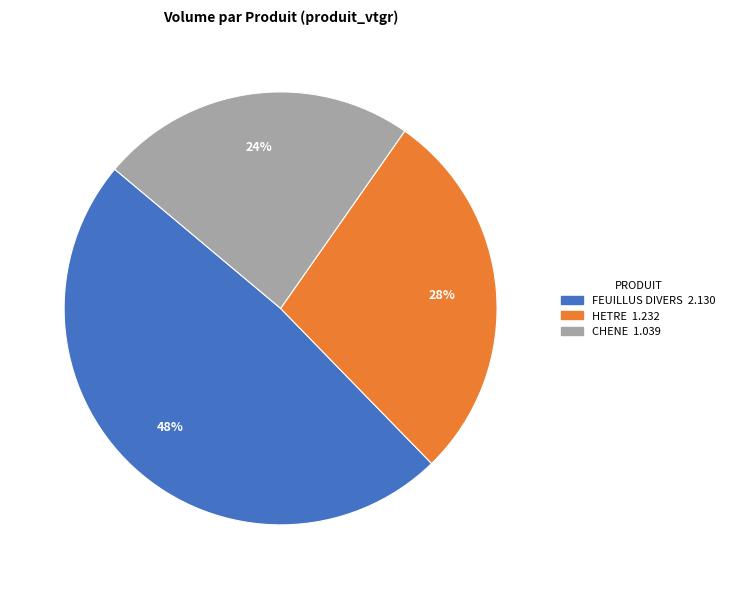

Combined, do CHENE and HETRE account for over 50%?

Yes